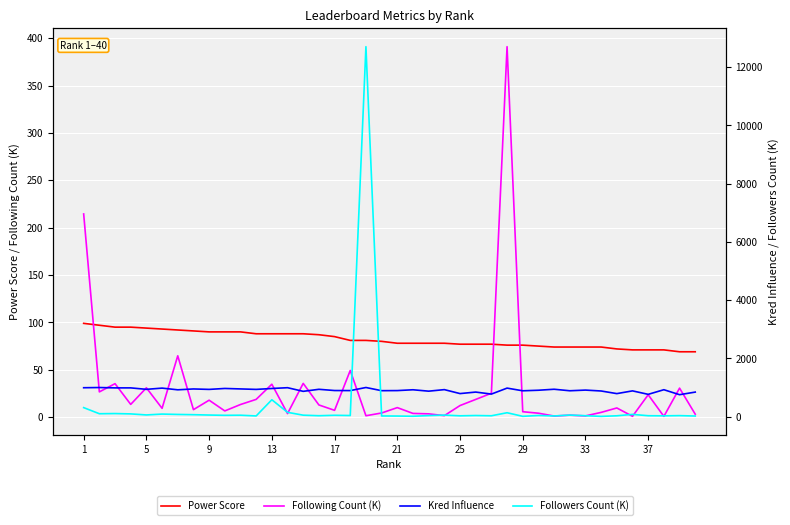

What is the average value of the Following Count (K) series?

29.1